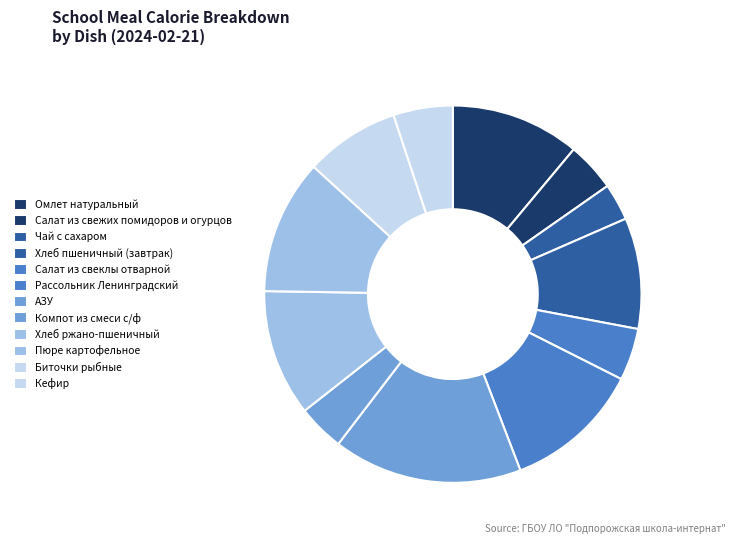

Count the number of slices in the pie.

12